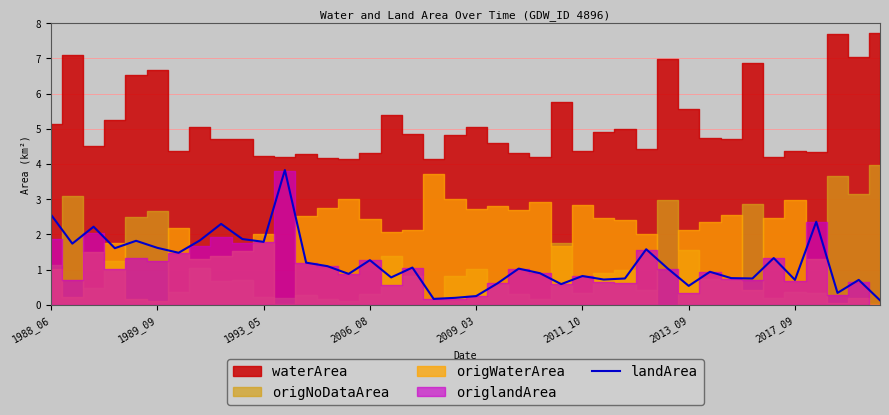

Does the chart display data point markers on the line(s)?

No